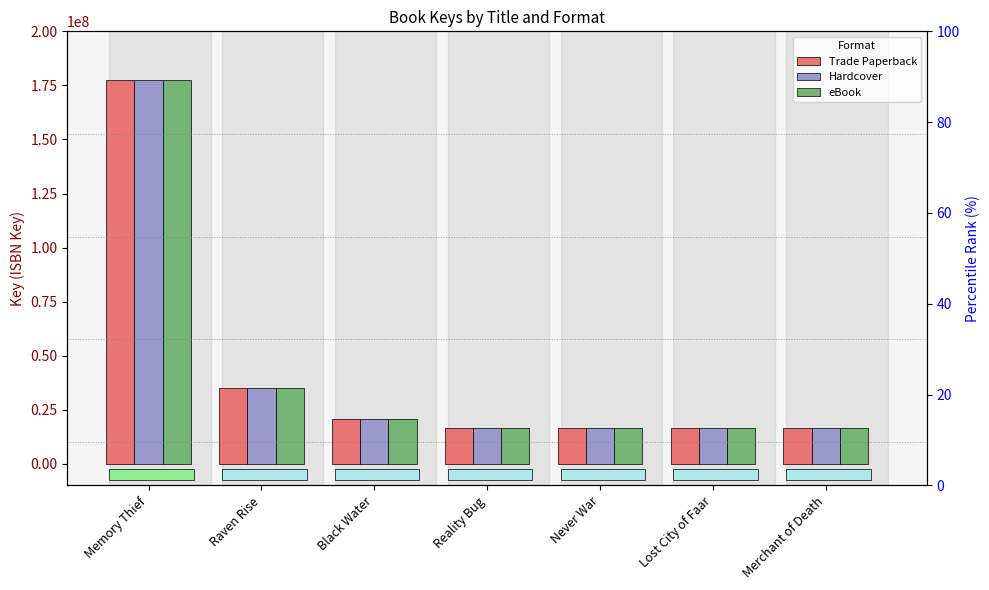

What value does the eBook series have at Raven Rise?

34995690